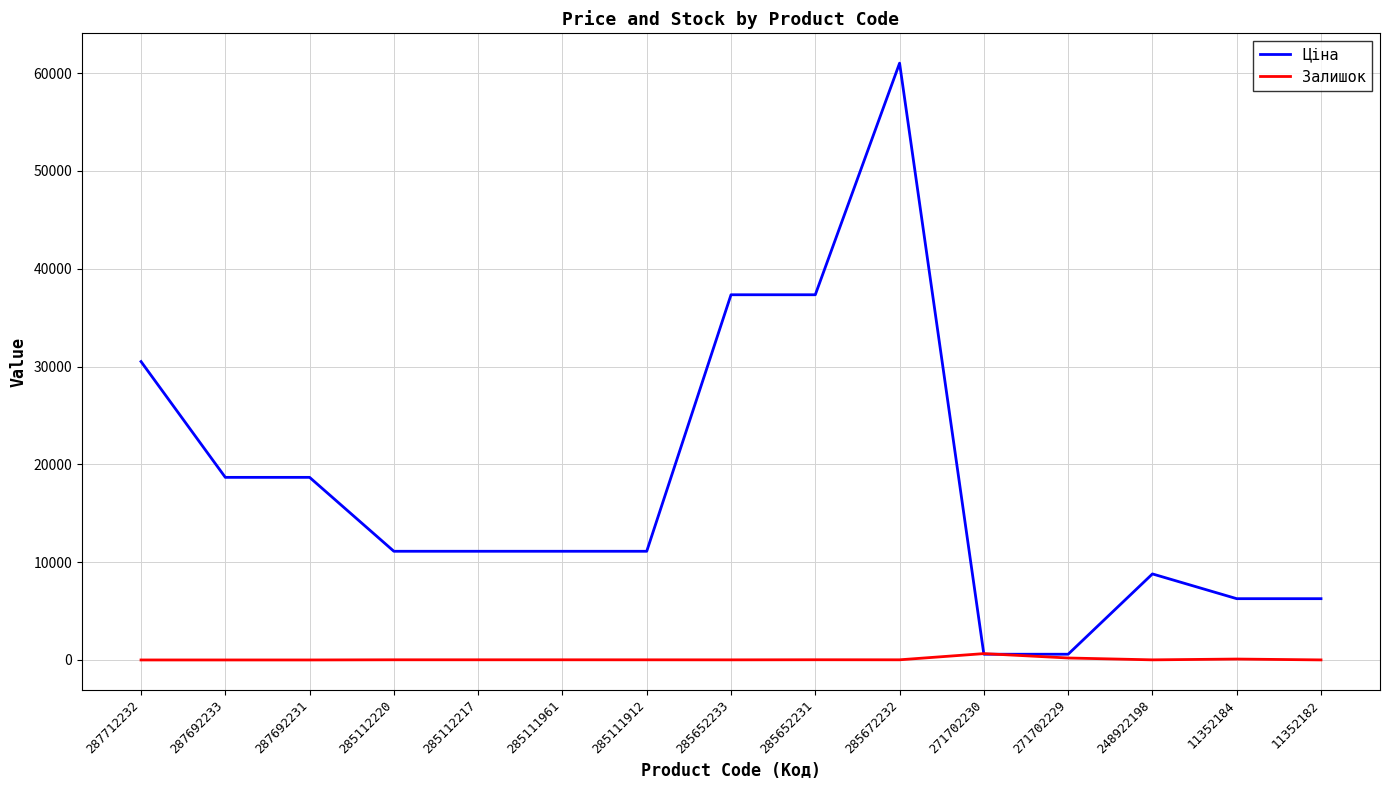

The value of Ціна at 11352182 is 10956.2. True or false?

False